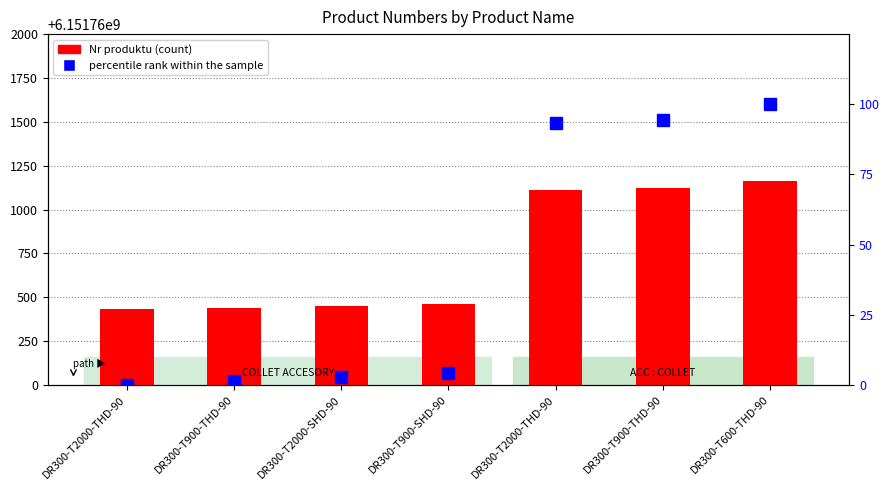

Is it true that percentile rank within the sample equals 152.4 at DR300-T2000-THD-90?

False